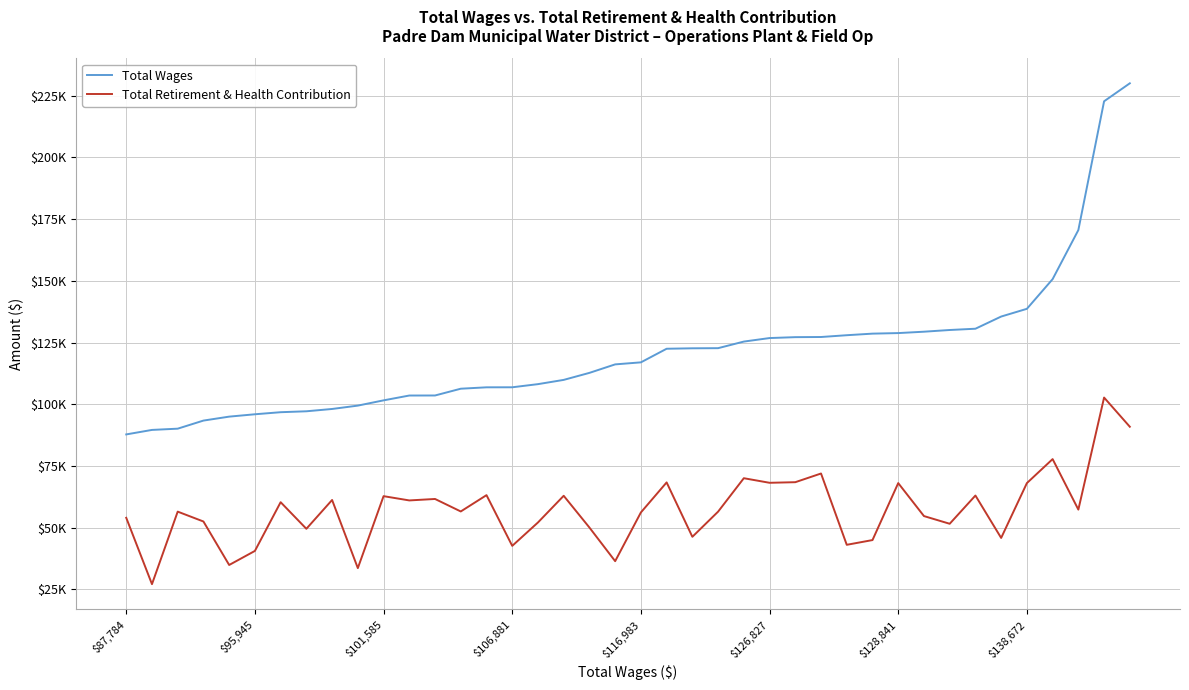

Does the chart have visible grid lines?

Yes